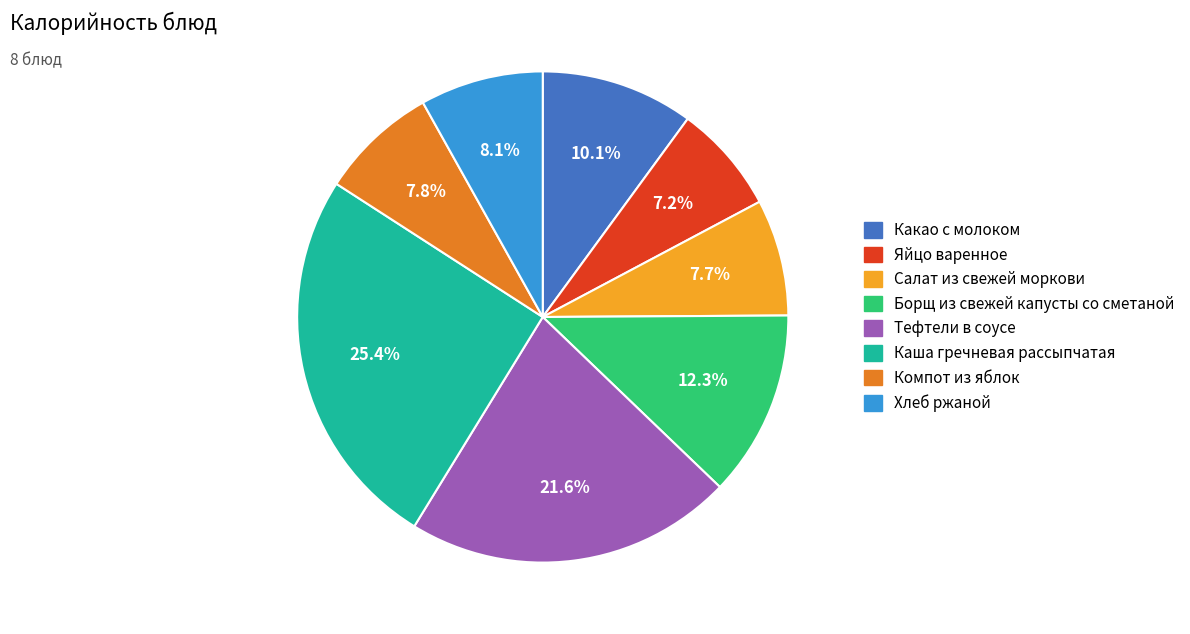

Which slice is the smallest?

Яйцо варенное